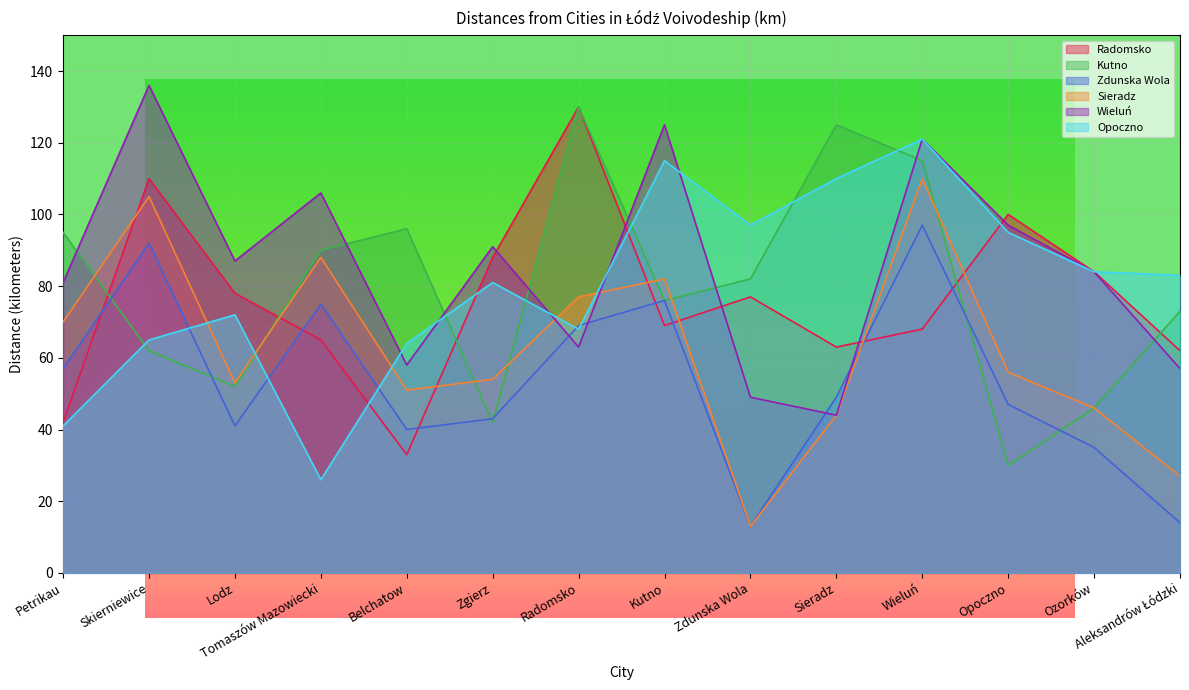

How many data points in Radomsko are less than 77?

7